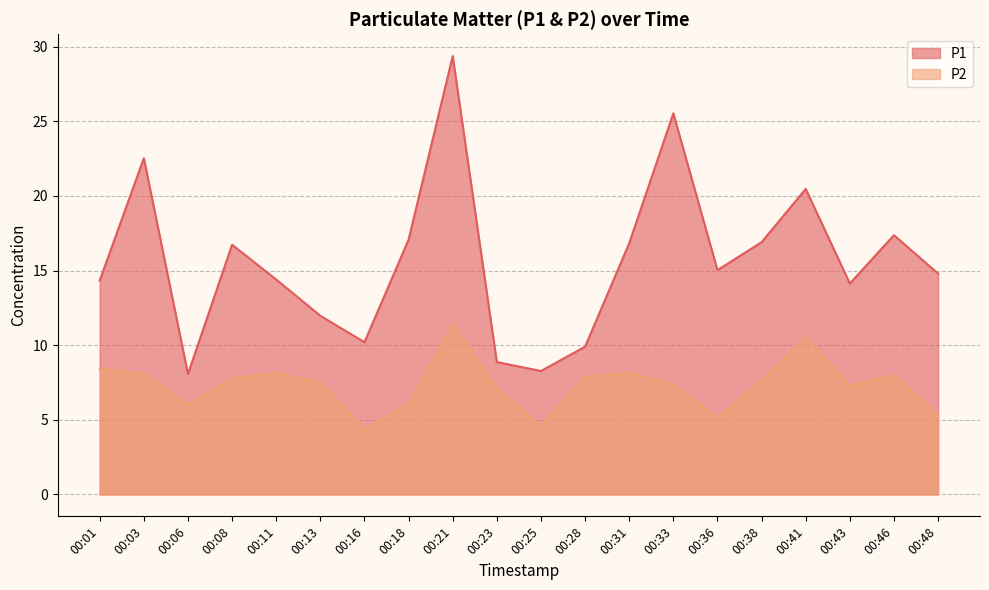

Which series has the largest total across all categories?

P1